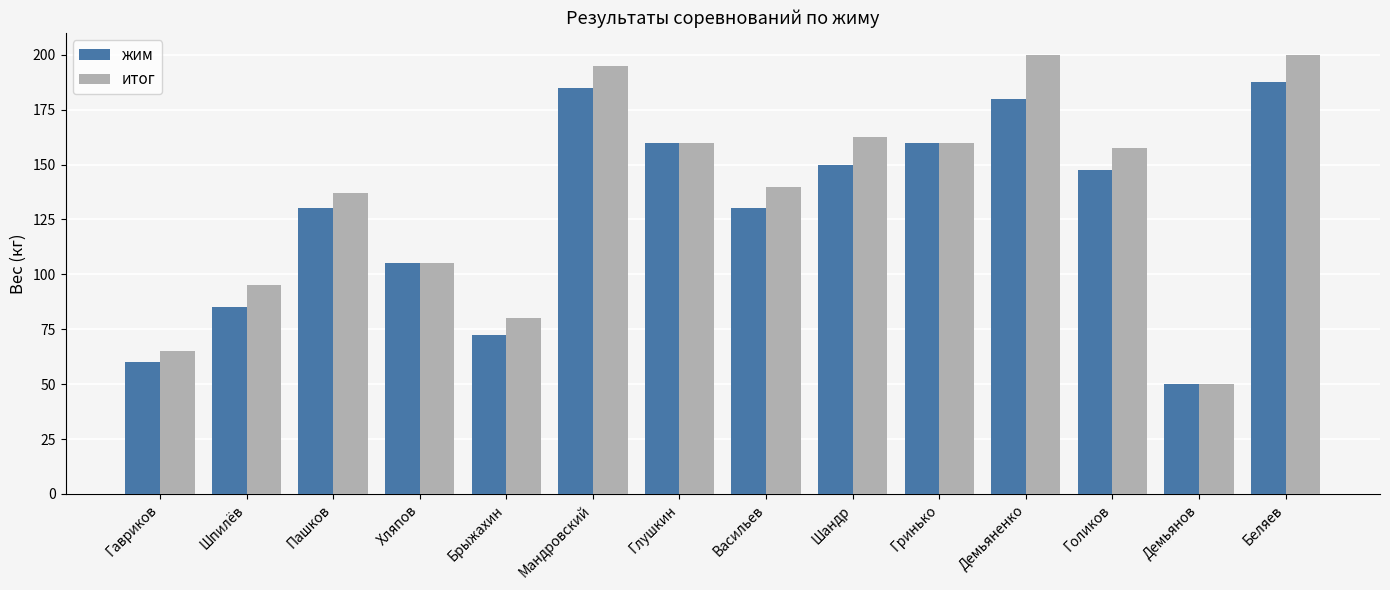

What is the sum of the жим values at Демьяненко and Голиков?

327.5